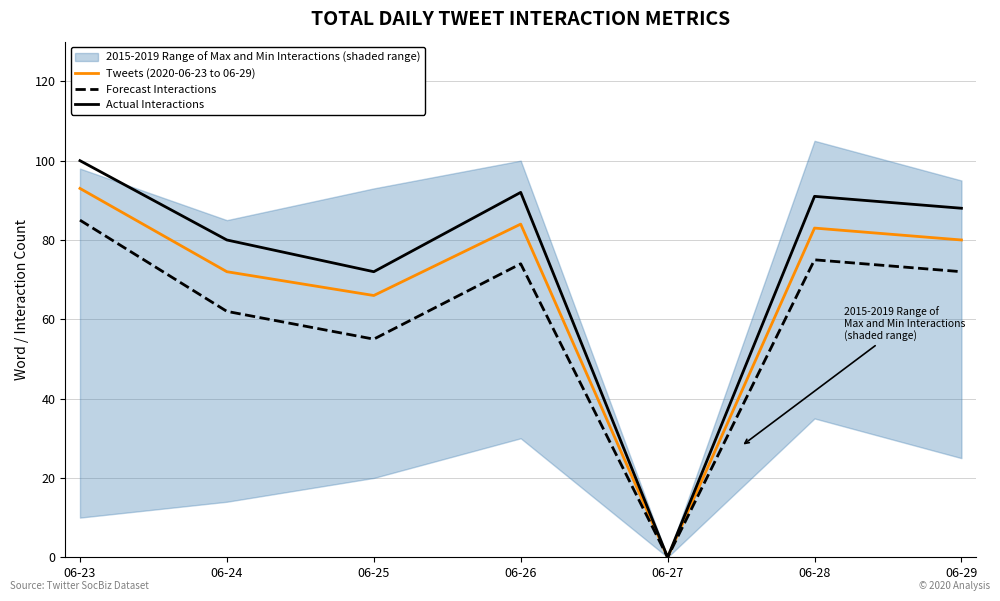

Which series has the largest total across all categories?

Actual Interactions